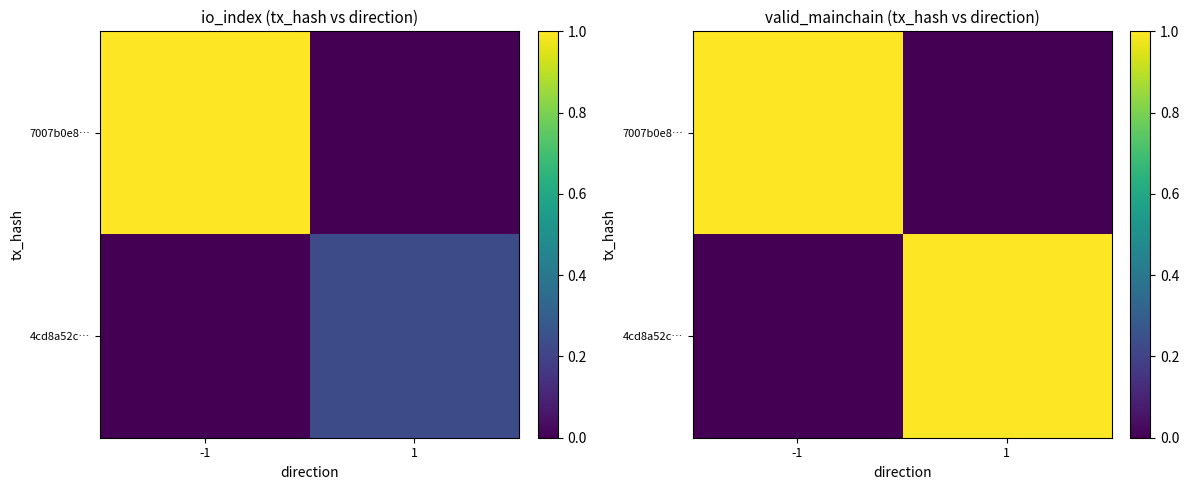

At how many categories does at least one series exceed 0?

2